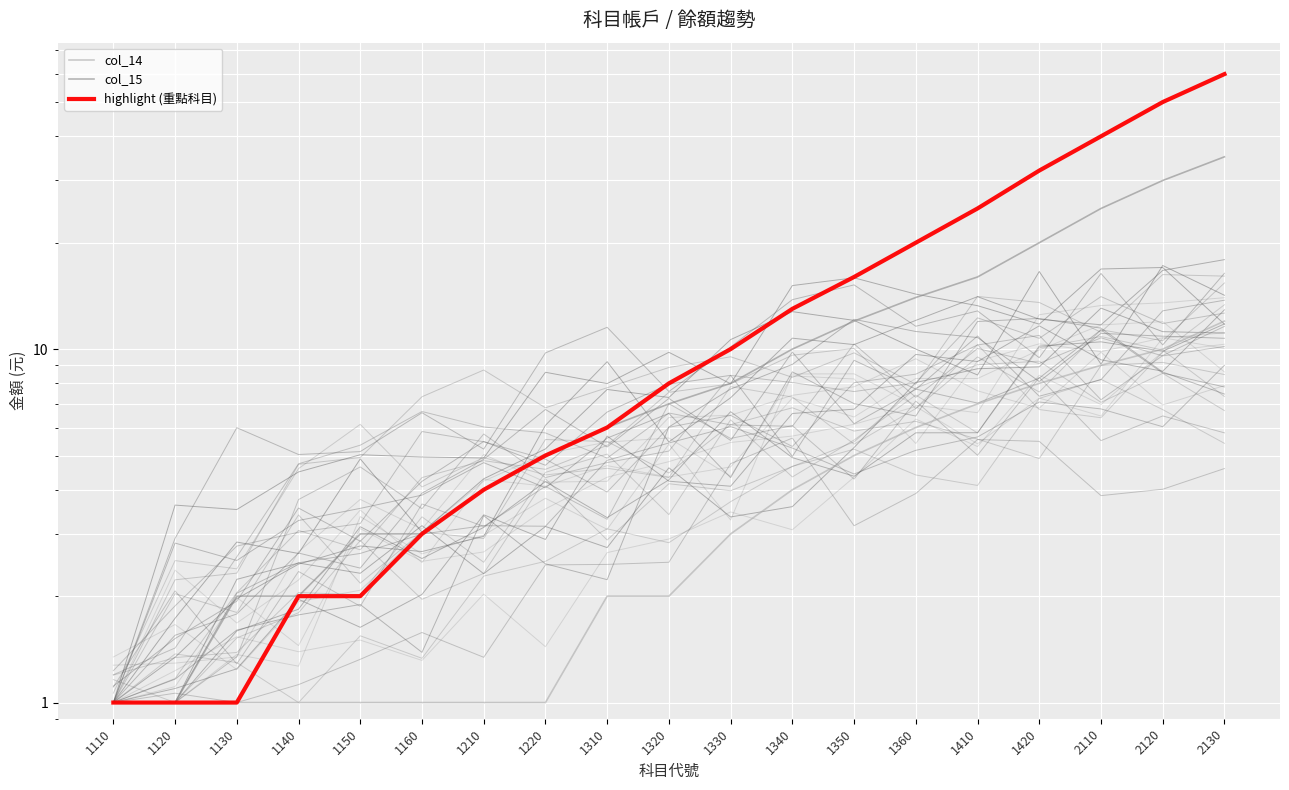

True or false: highlight (重點科目) has more than 2 points higher than both neighbors.

False